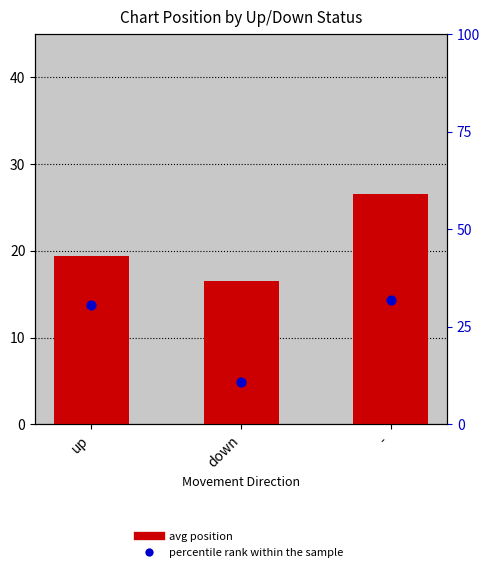

Which series has the widest spread of Y values?

percentile rank within the sample